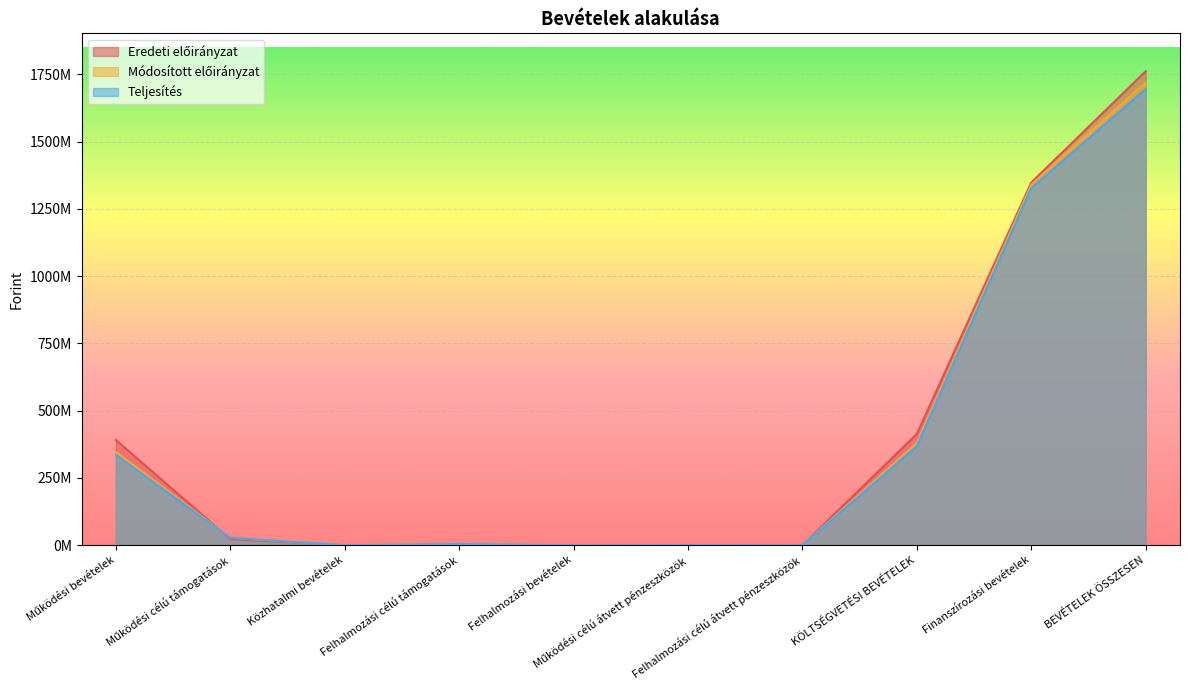

At which label is Eredeti előirányzat closest to 880753914?

KÖLTSÉGVETÉSI BEVÉTELEK